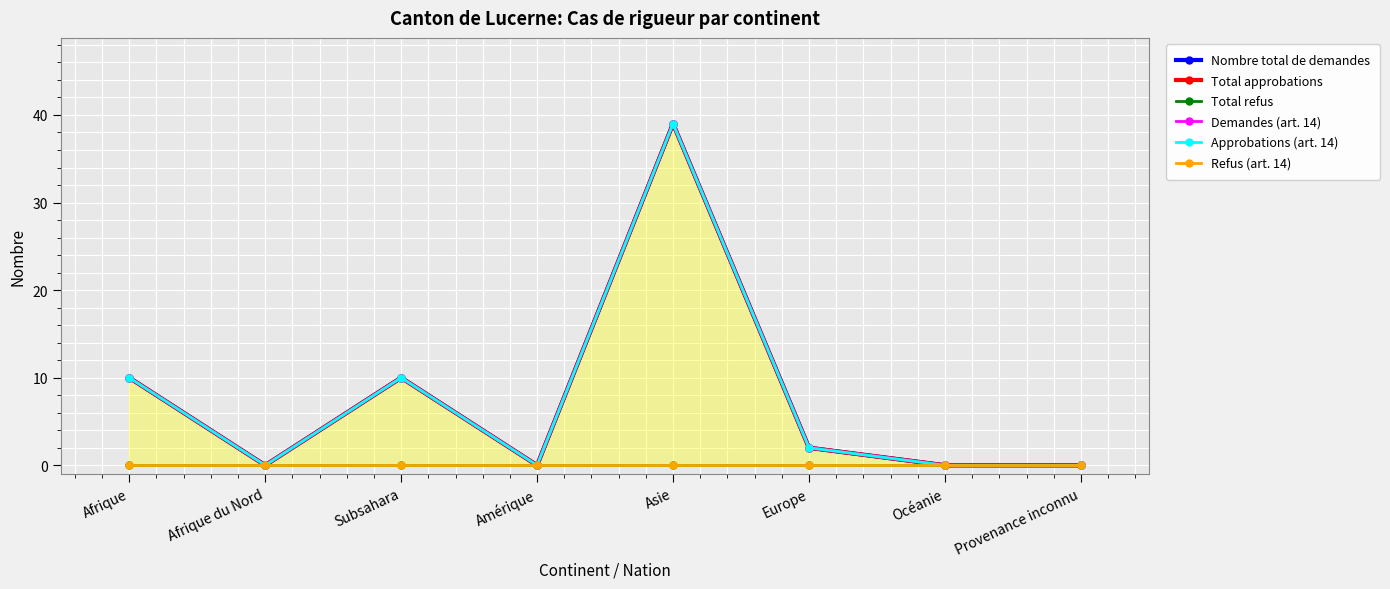

True or false: Total refus has more than 1 interior local peaks.

False